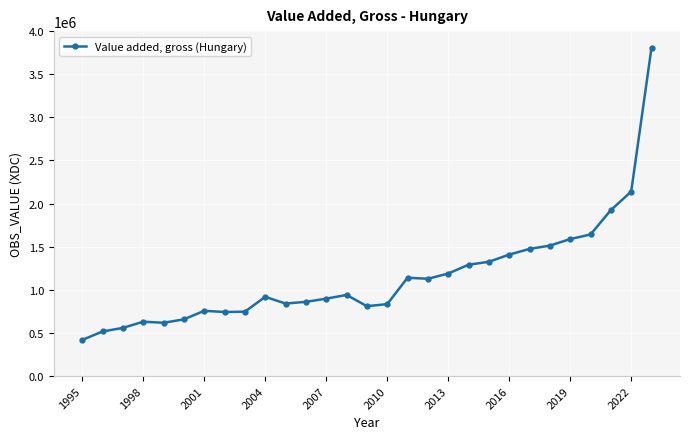

True or false: there are more than 0 points higher than both neighbors.

True